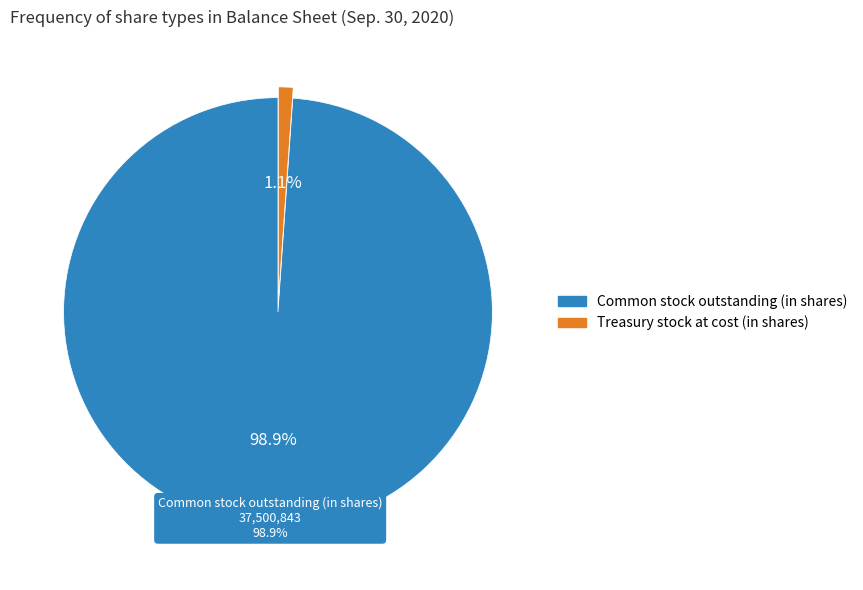

Which slice is the smallest?

Treasury stock at cost (in shares)